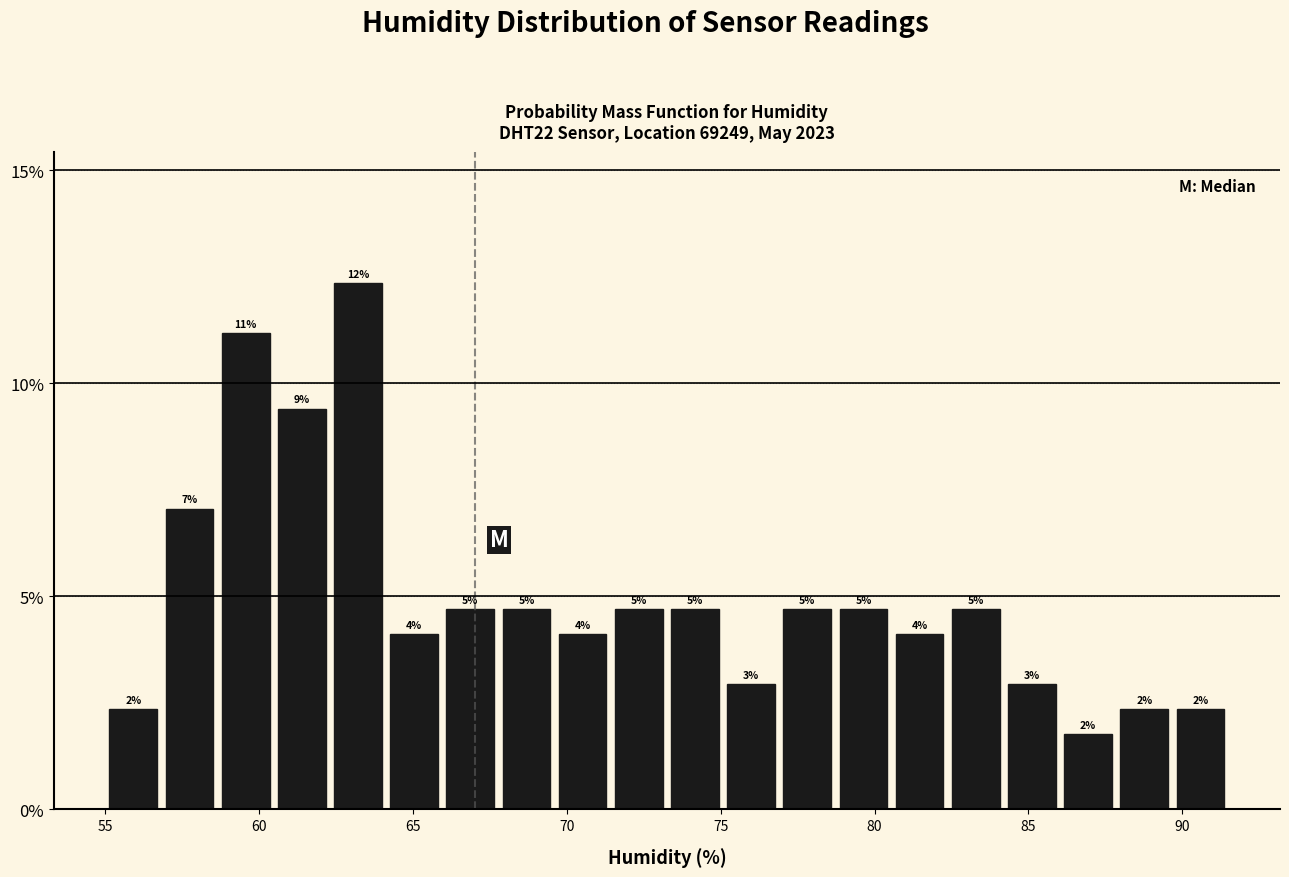

Read against the x-axis, roughly where is the centre of the tallest bar?

63.0